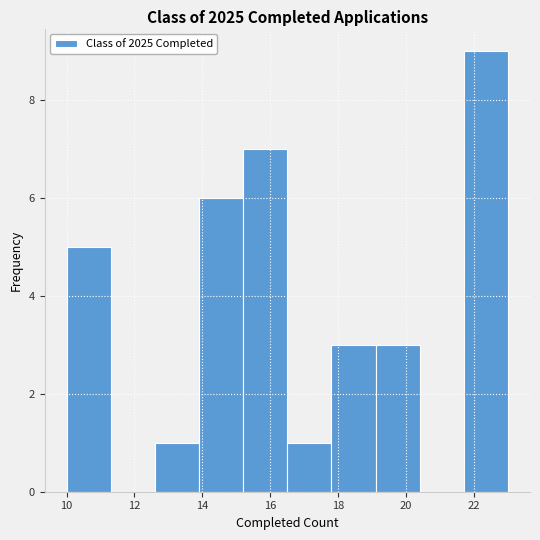

Reading left to right, list every bar in this chart as the range it spans on the x-axis followed by its height. Neither the bar edges nor the heights are printed on the chart, so give them approximately, as read against the axes.

10.0 to 11.3: 5
11.3 to 12.6: 0
12.6 to 13.9: 1
13.9 to 15.2: 6
15.2 to 16.5: 7
16.5 to 17.8: 1
17.8 to 19.1: 3
19.1 to 20.4: 3
20.4 to 21.7: 0
21.7 to 23.0: 9